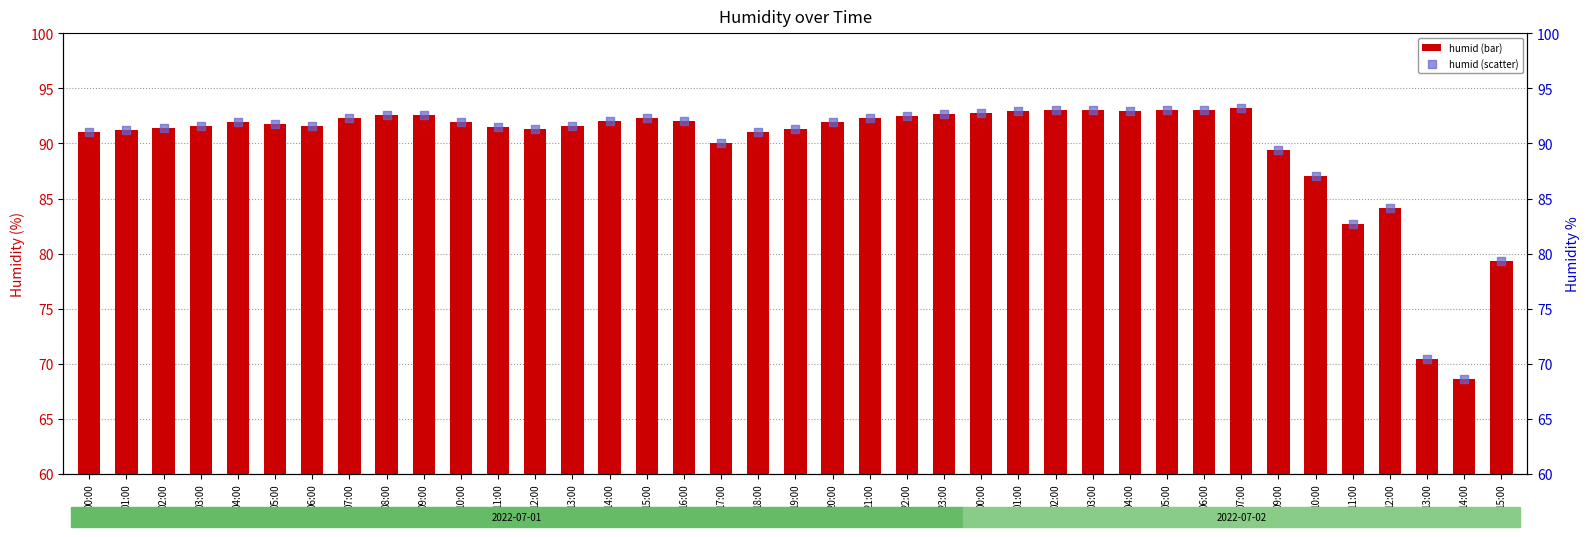

Which series contains the lowest Y value?

humid